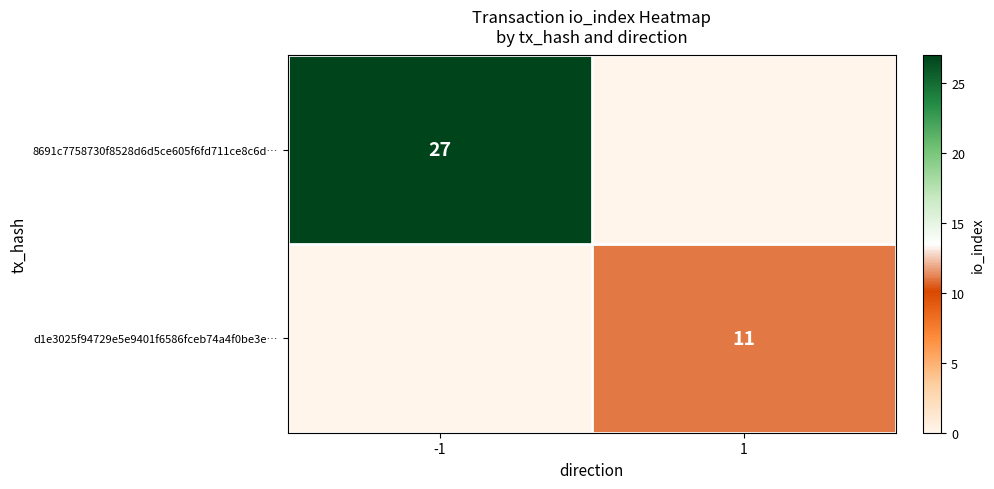

The d1e3025f94729e5e9401f6586fceb74a4f0be3e… series shows 18 at 1. True or false?

False